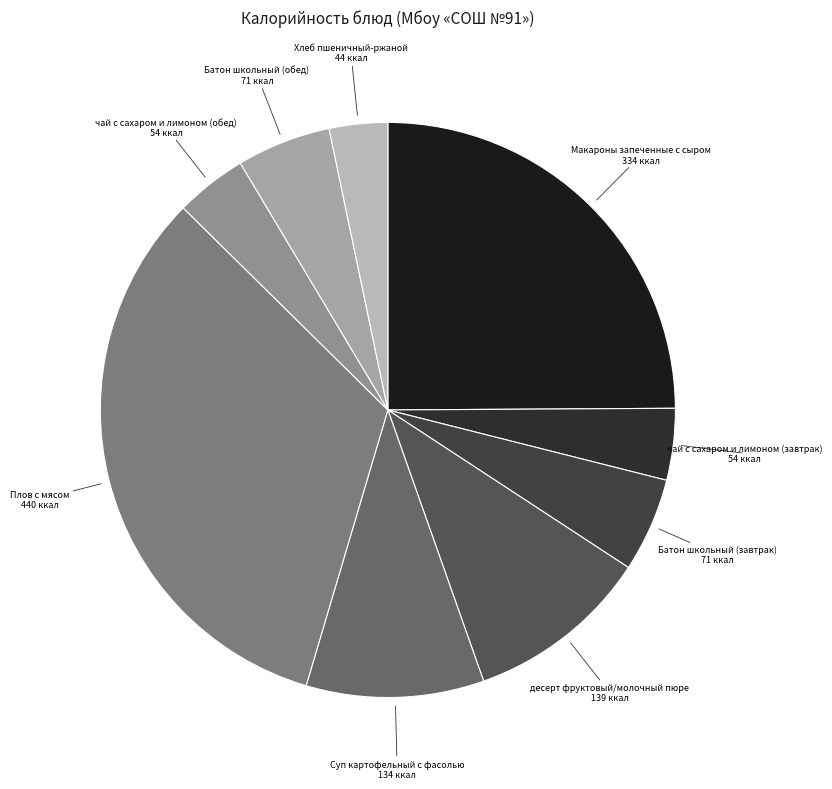

What is the smallest slice in the pie chart?

Хлеб пшеничный-ржаной